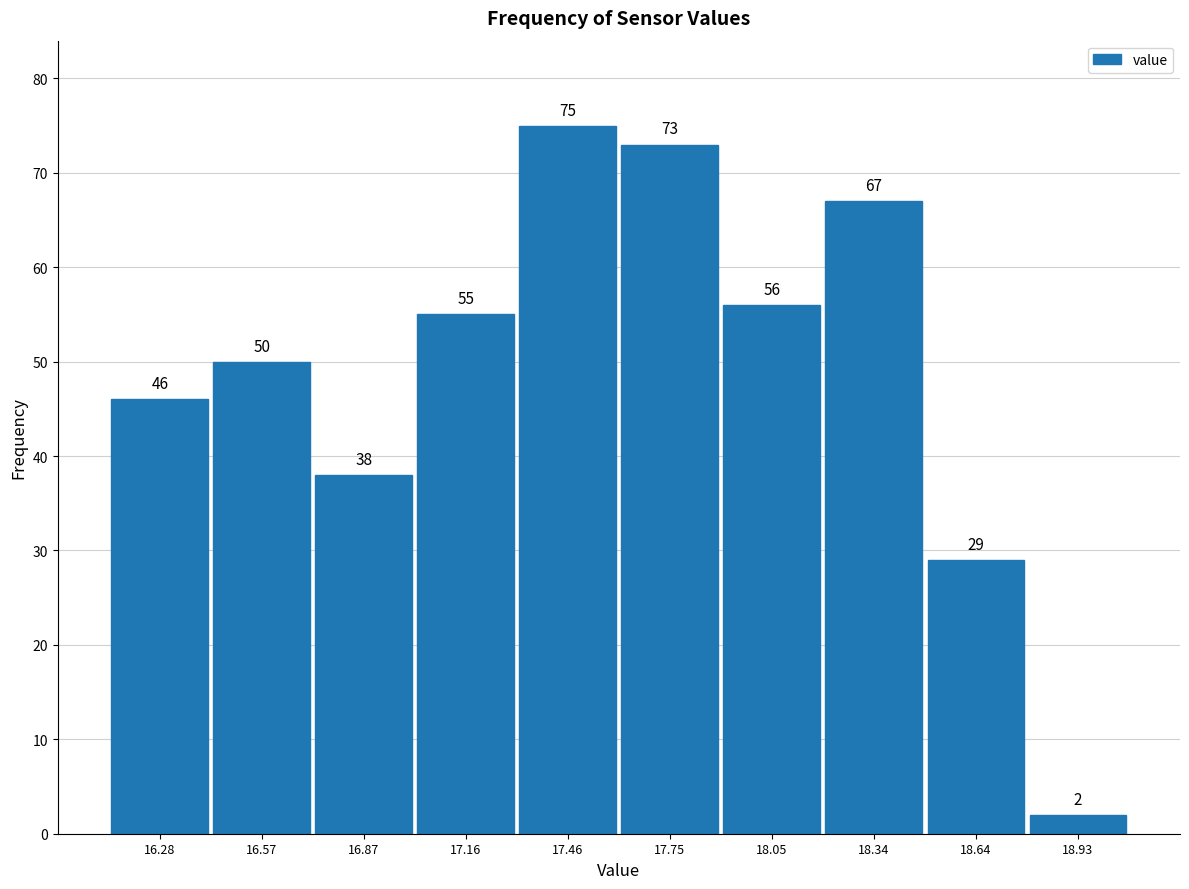

Reading left to right, transcribe this chart: for each bar, give the range it covers on the x-axis and its height. The bar edges are not printed on the chart, so give them approximately, as read against the axis.

16.130 to 16.425: 46
16.425 to 16.720: 50
16.720 to 17.015: 38
17.015 to 17.310: 55
17.310 to 17.605: 75
17.605 to 17.900: 73
17.900 to 18.195: 56
18.195 to 18.490: 67
18.490 to 18.785: 29
18.785 to 19.080: 2